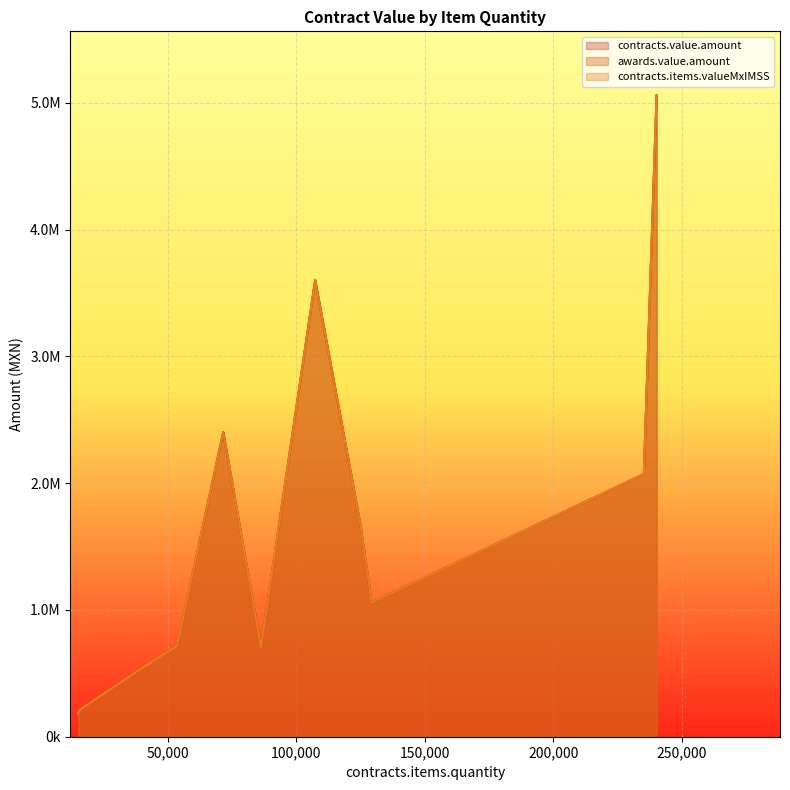

At 15075, list the series in order from smallest to largest.

contracts.value.amount, awards.value.amount, contracts.items.valueMxIMSS